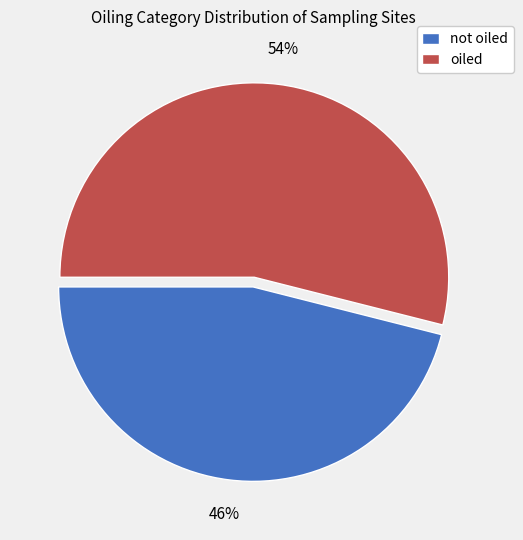

What percentage is the not oiled slice, to the nearest percent?

46%